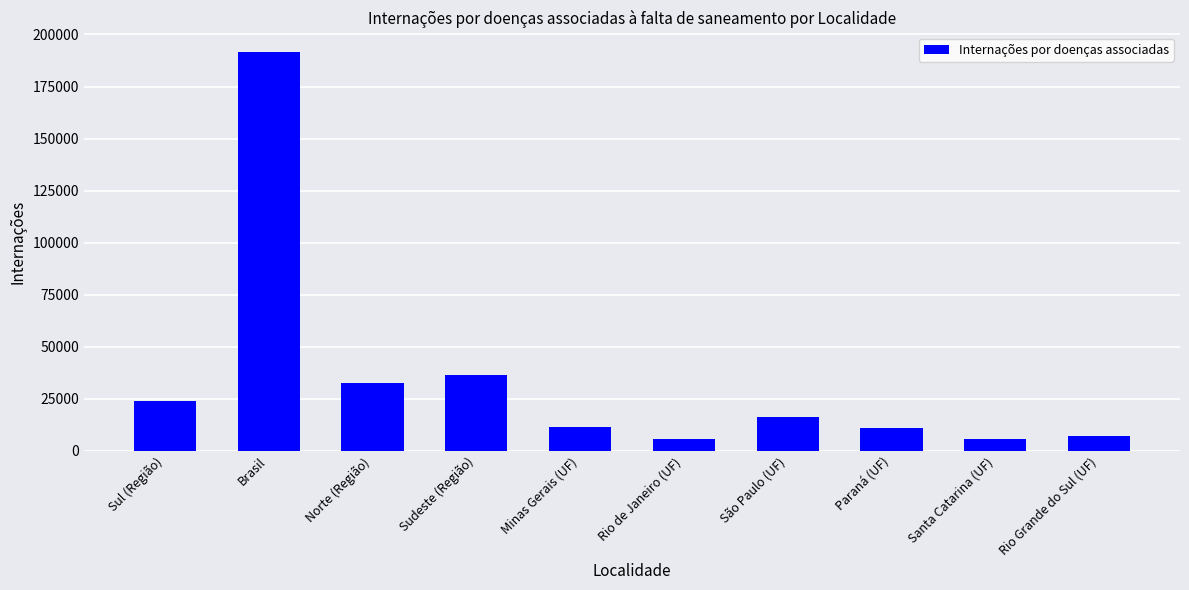

What is the value of the 2nd bar from the left?

191418